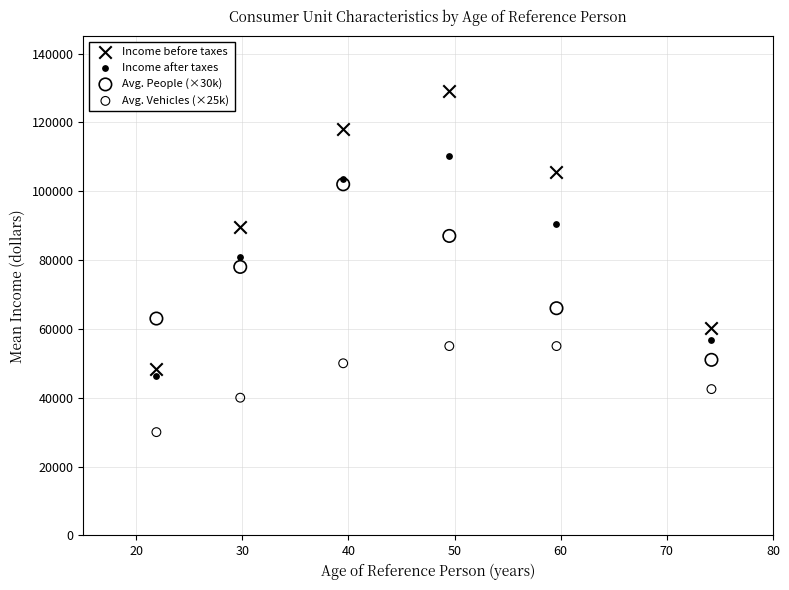

What are all the series names shown in the legend?

Income before taxes, Income after taxes, Avg. People (×30k), Avg. Vehicles (×25k)